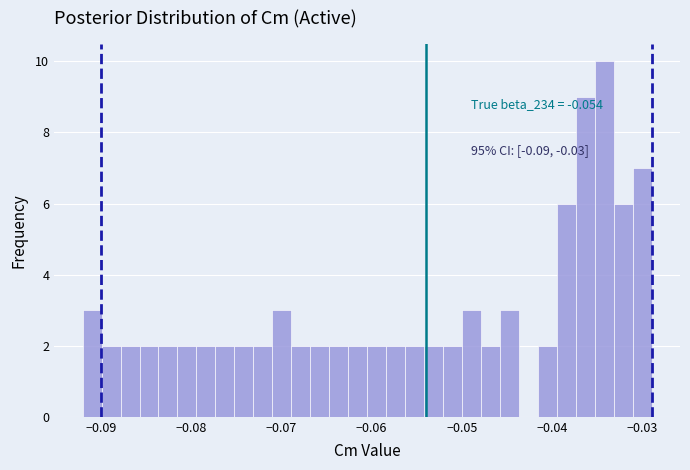

Read against the x-axis, roughly where is the centre of the tallest bar?

-0.034